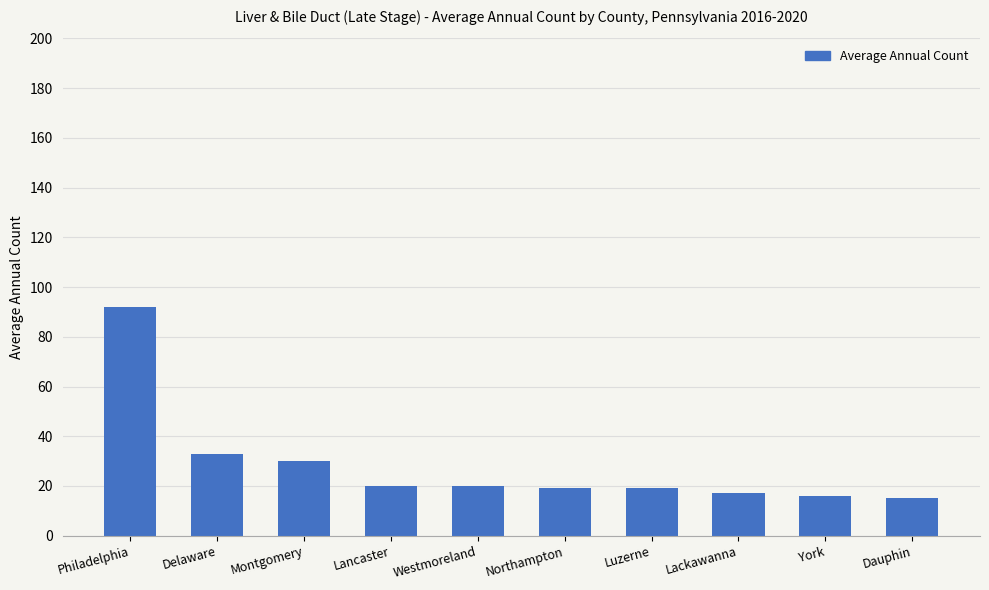

What is the label of the 7th bar from the left?

Luzerne